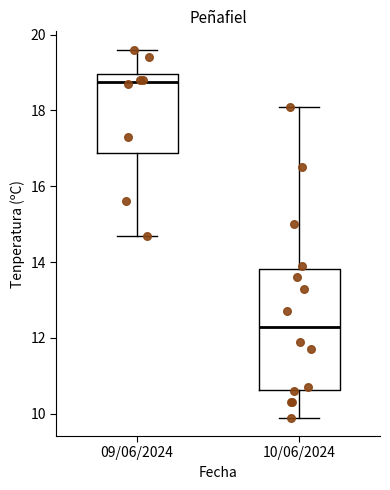

Which box's median line is the lowest?

10/06/2024